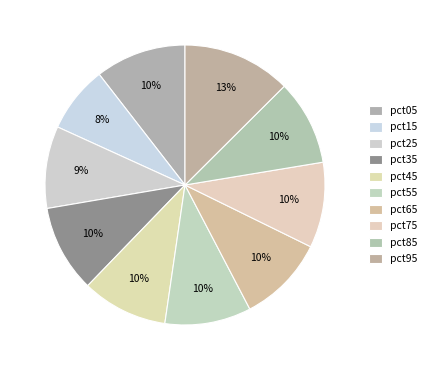

How many slices are in this pie chart?

10